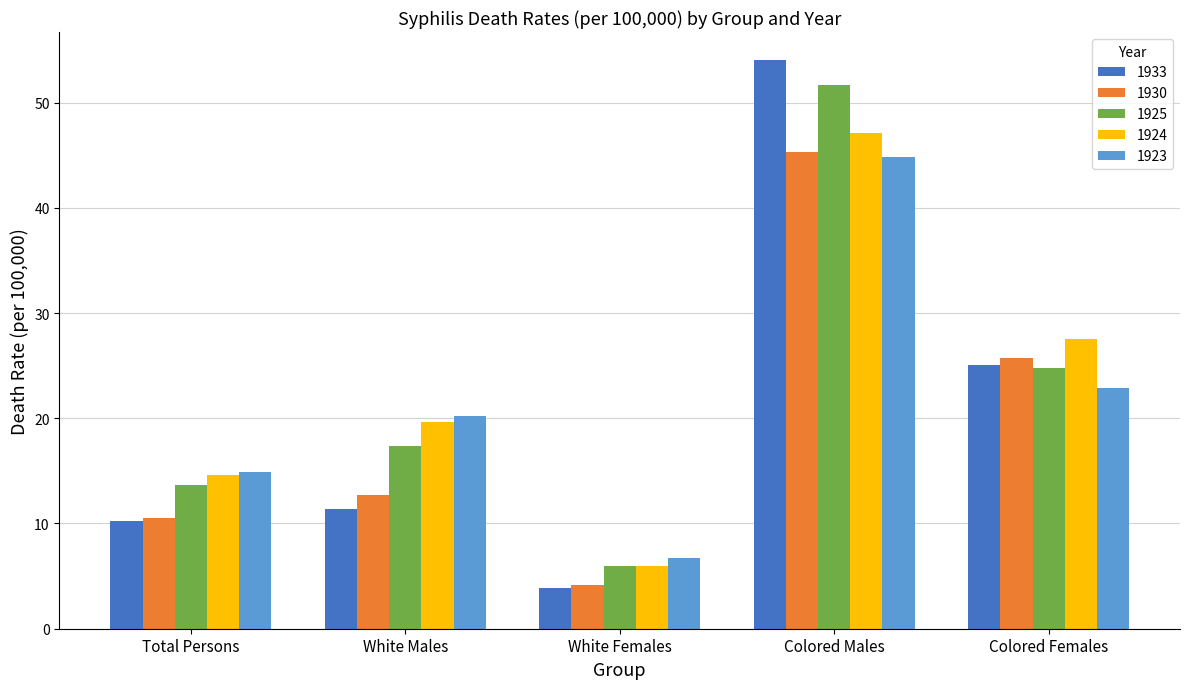

List the series in order of their peak value, highest first.

1933, 1925, 1924, 1930, 1923